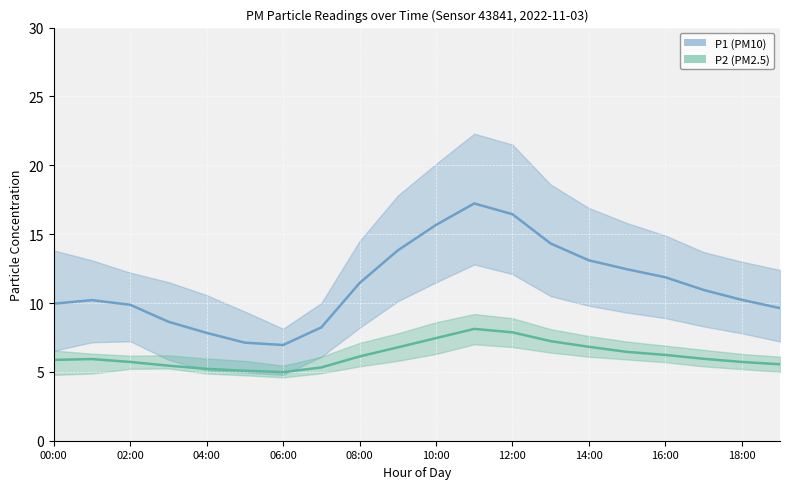

Where does the P1 series first go above 10?

01:00